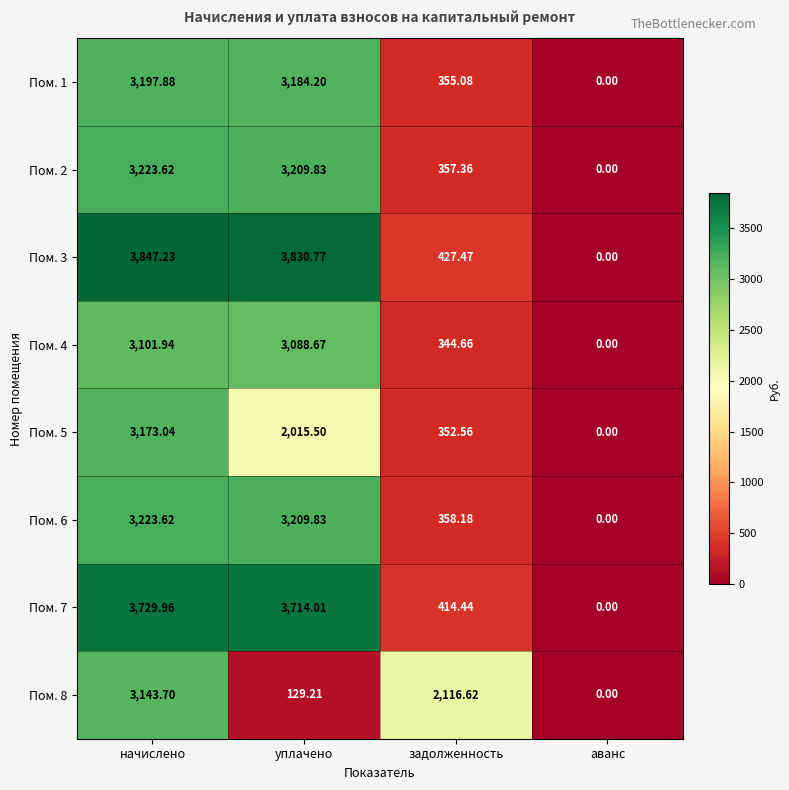

How many series are shown in this chart?

8